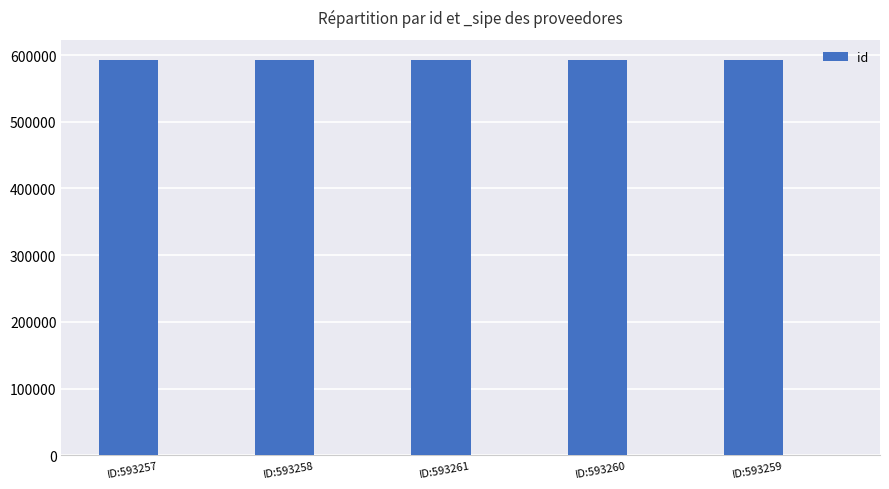

Rank the categories by value from highest to lowest.

ID:593261, ID:593260, ID:593259, ID:593258, ID:593257